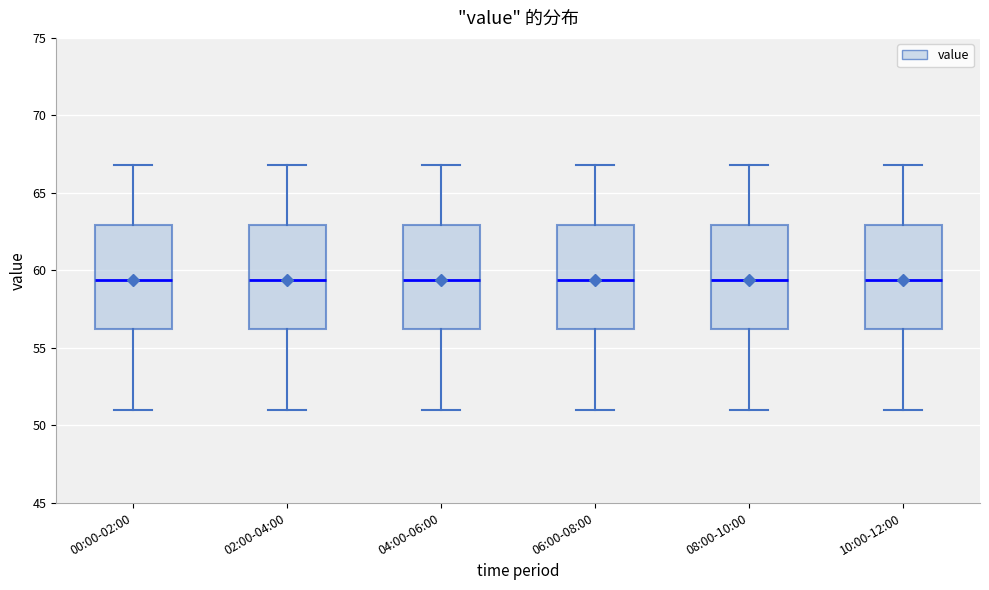

Reading left to right, transcribe this box plot: for each box, give where its median line is, the range the box spans, and where its two whiskers end, as read against the y-axis. The values are not printed on the chart, so give them approximately, as read against the axis.

00:00-02:00: median 59.5, box 56.5 to 63.0, whiskers 51.0 to 67.0
02:00-04:00: median 59.5, box 56.5 to 63.0, whiskers 51.0 to 67.0
04:00-06:00: median 59.5, box 56.5 to 63.0, whiskers 51.0 to 67.0
06:00-08:00: median 59.5, box 56.5 to 63.0, whiskers 51.0 to 67.0
08:00-10:00: median 59.5, box 56.5 to 63.0, whiskers 51.0 to 67.0
10:00-12:00: median 59.5, box 56.5 to 63.0, whiskers 51.0 to 67.0